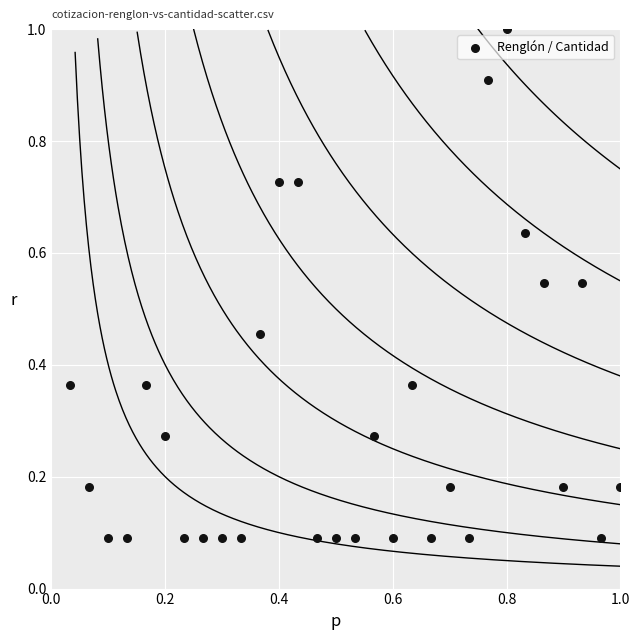

What is the range of Y values (max minus min)?

0.9